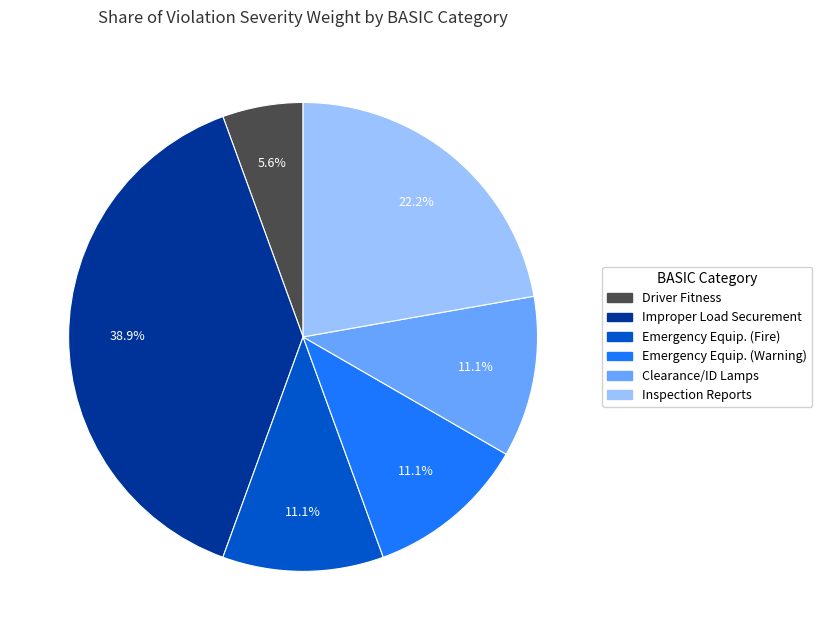

Is there a majority slice in this chart?

No